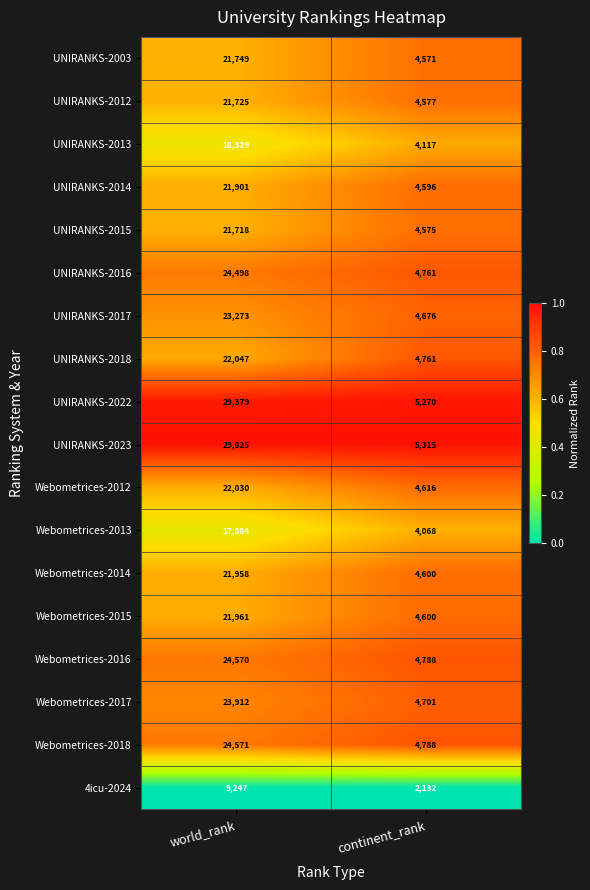

What is the spread (max minus min) of values at continent_rank?

3183